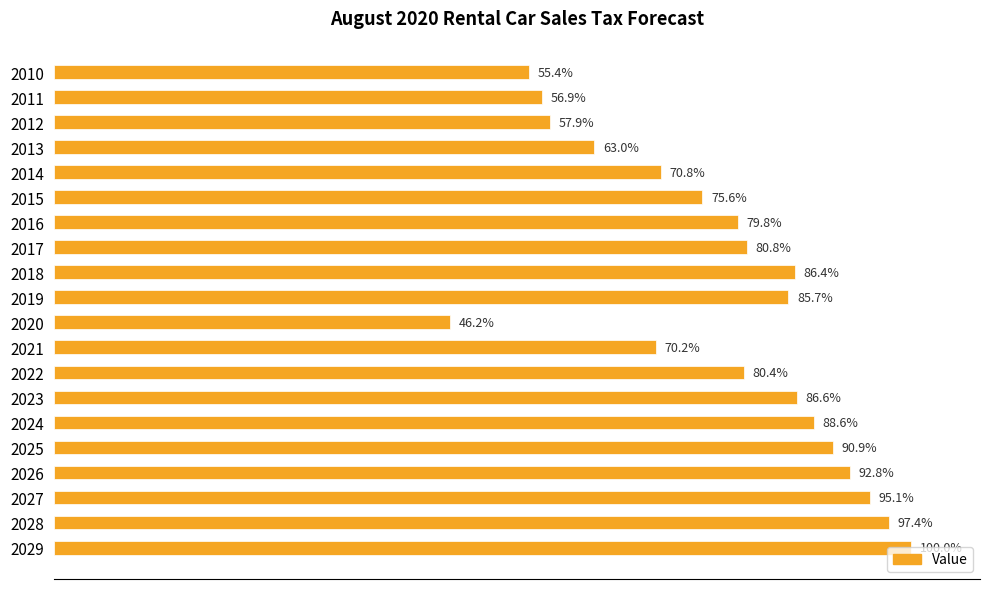

How many data points does each series have?

20